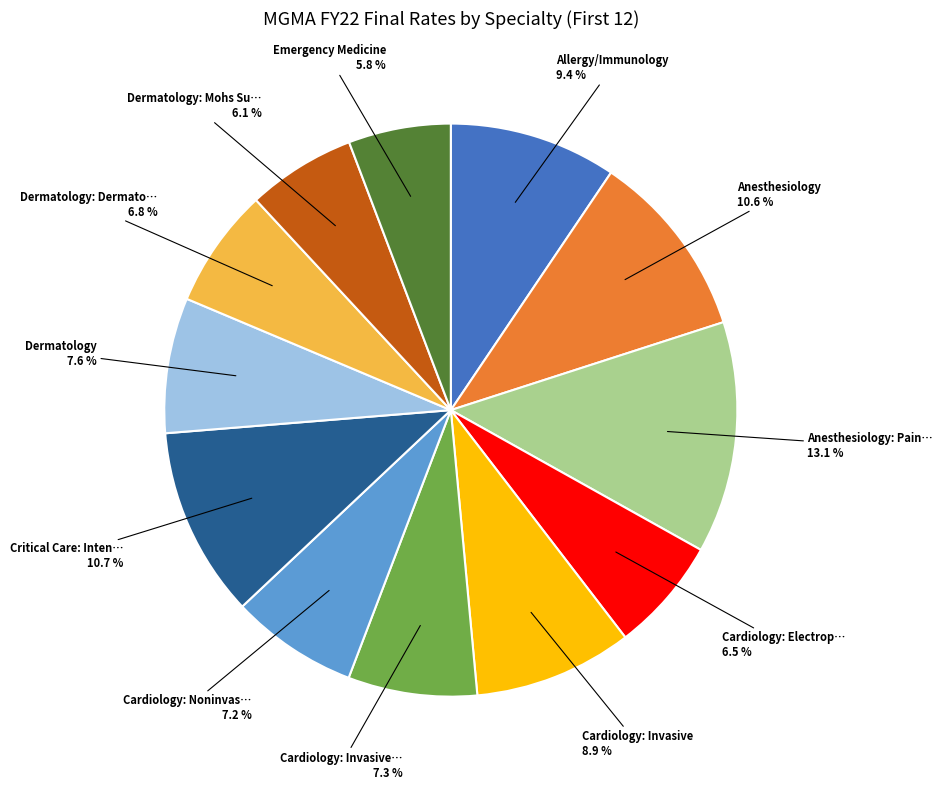

Count the number of slices in the pie.

12